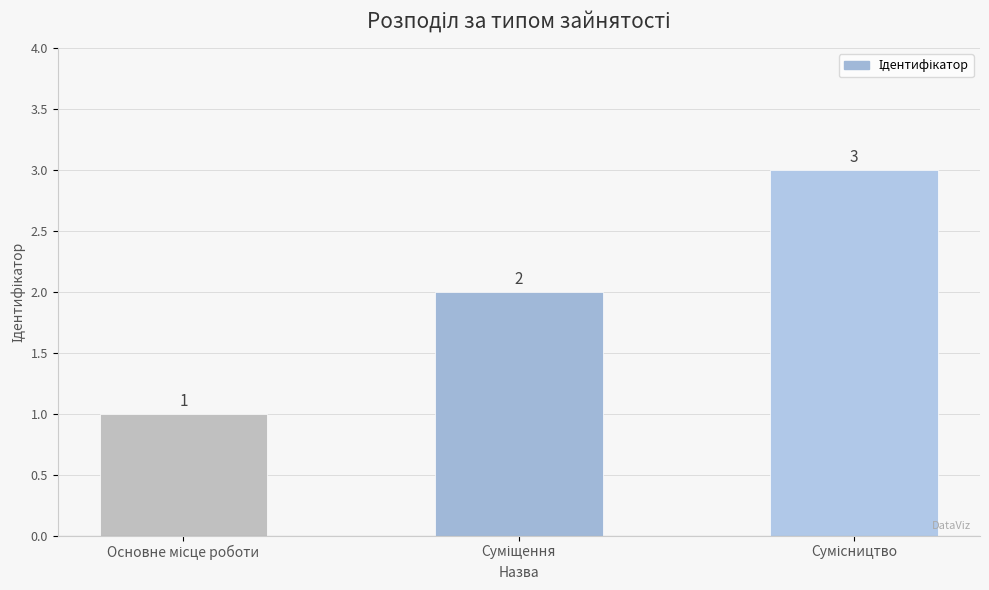

What is the value of the 3rd bar from the left?

3